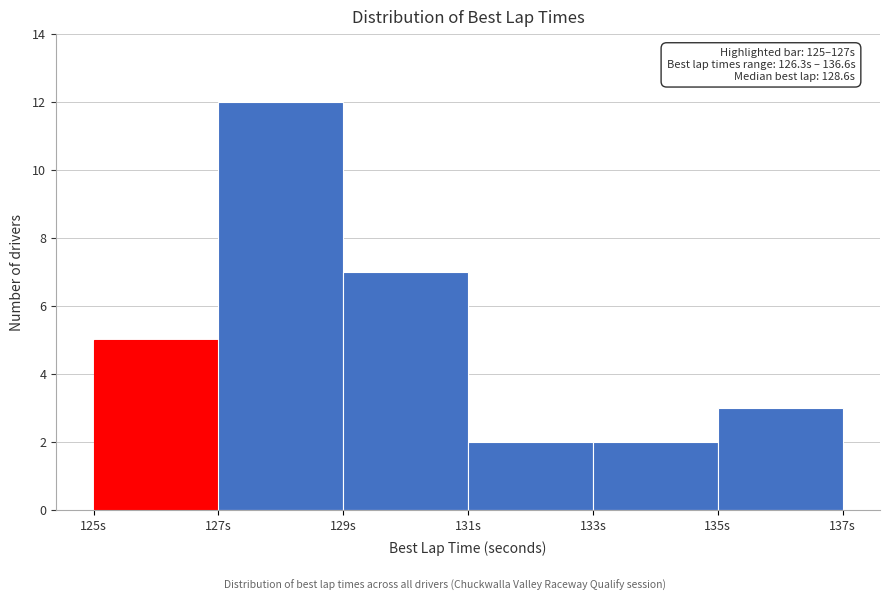

Over which range of the x-axis is the bar tallest?

127 to 129